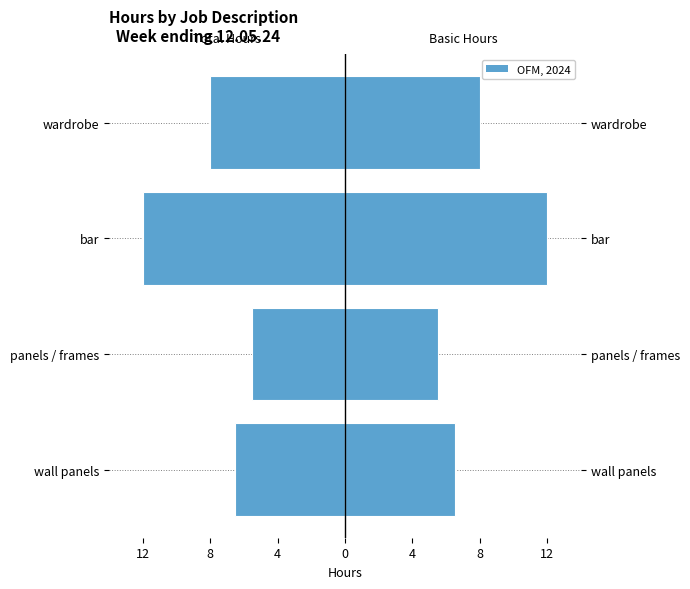

Which series changed the most between panels / frames and wardrobe?

Total Hours